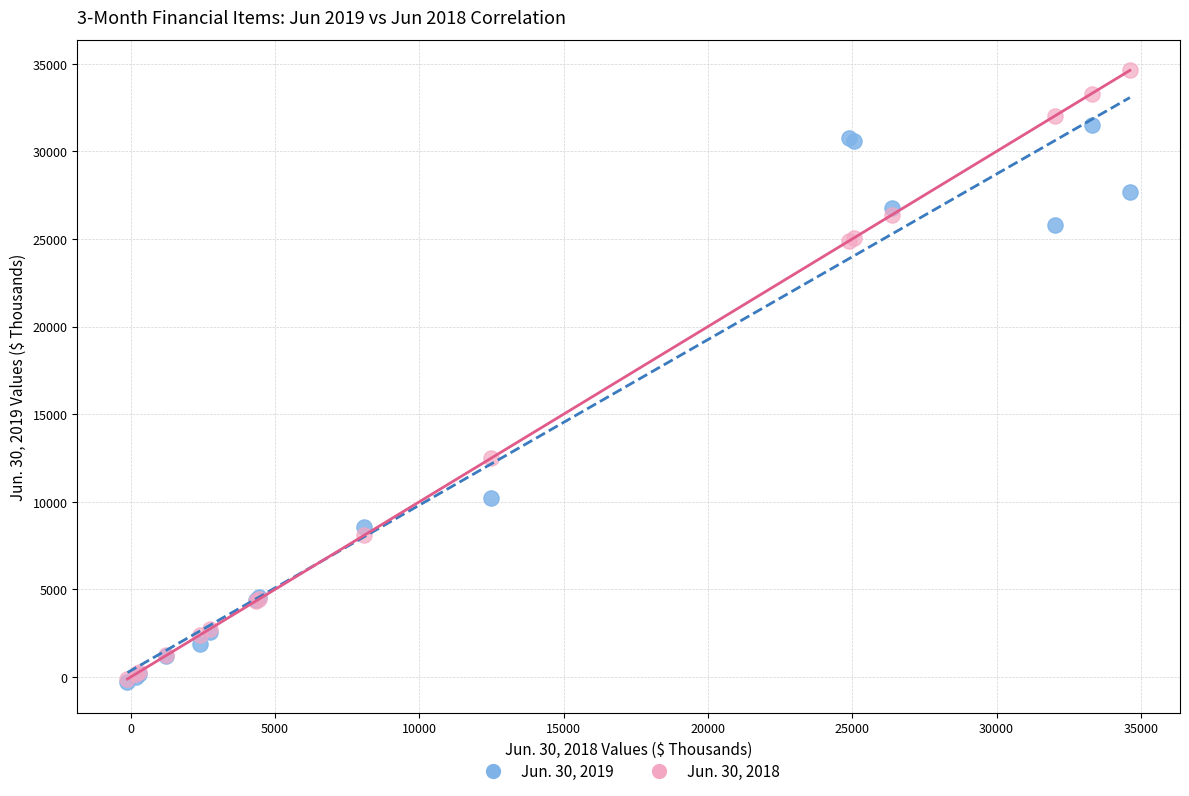

What are all the series names shown in the legend?

Jun. 30, 2019, Jun. 30, 2018